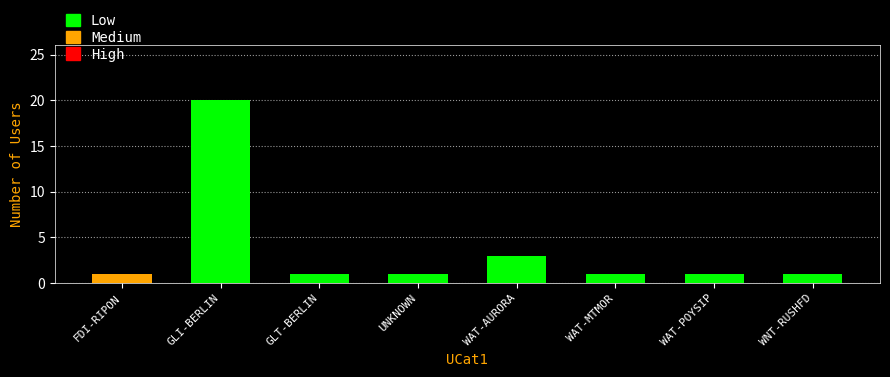

How many values are between 1 and 3?

7